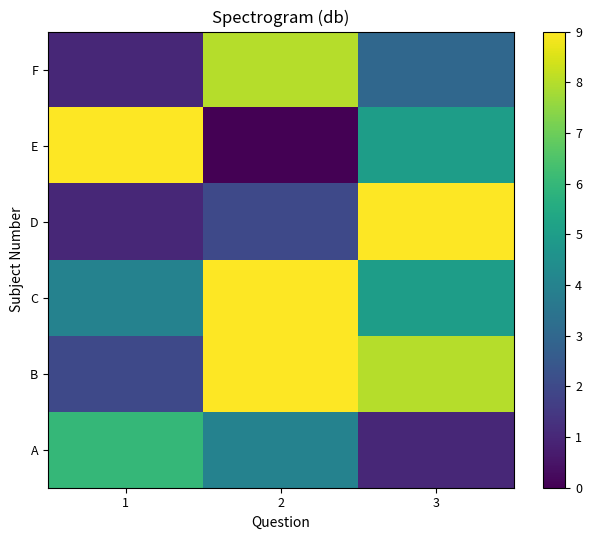

At which category is the sum across all series the highest?

2